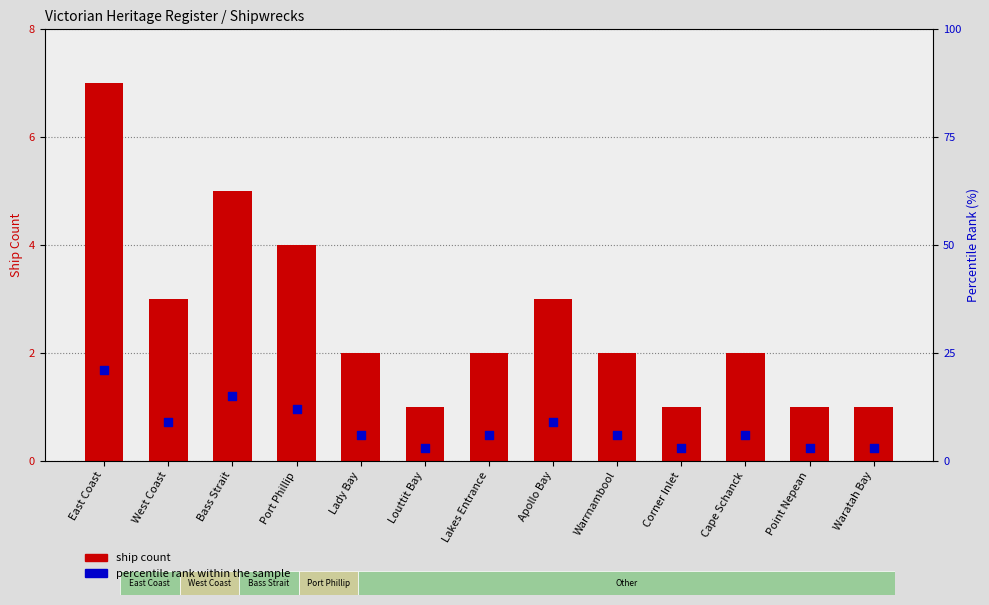

Which series contains the highest Y value?

percentile rank